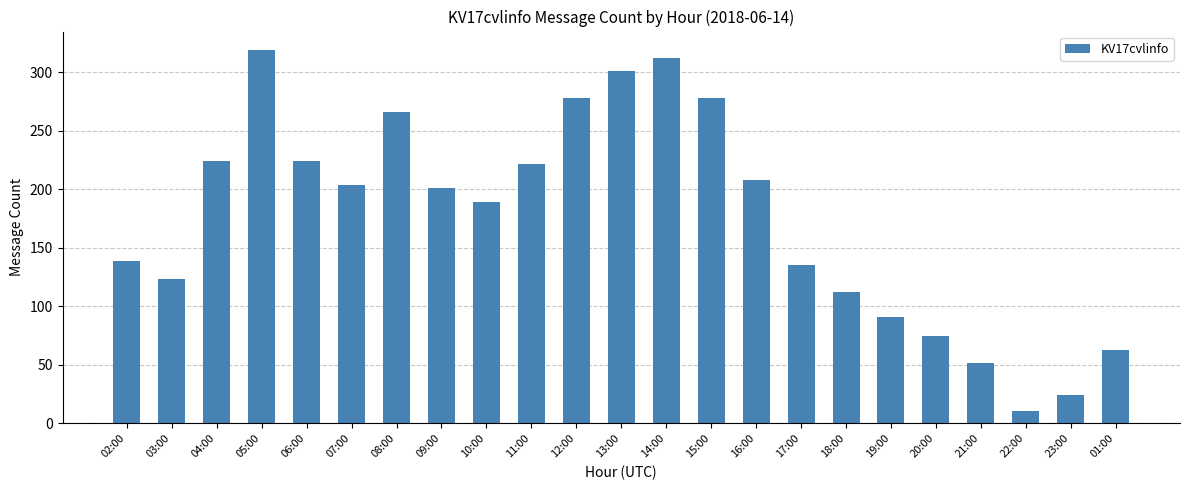

True or false: the data shows 278 at 15:00.

True